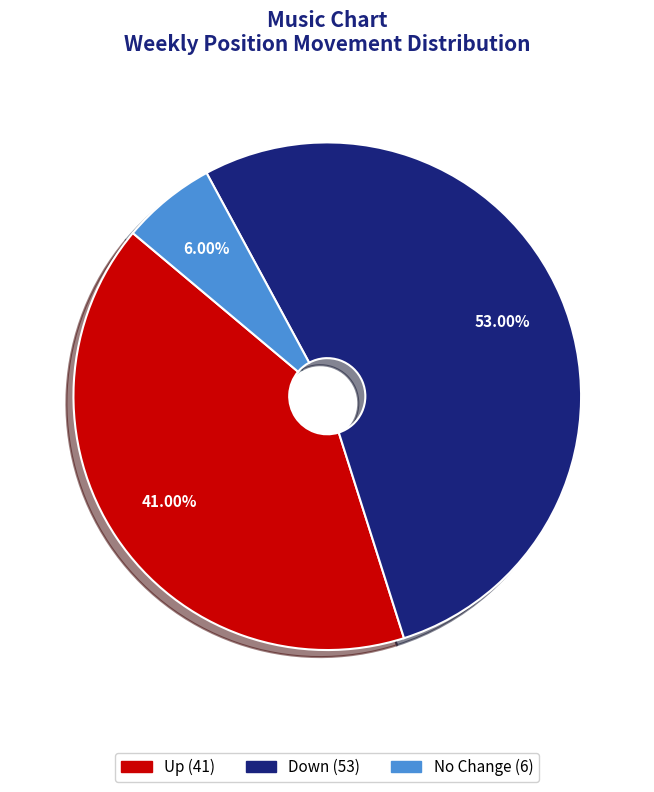

Does any single category account for the majority?

Yes